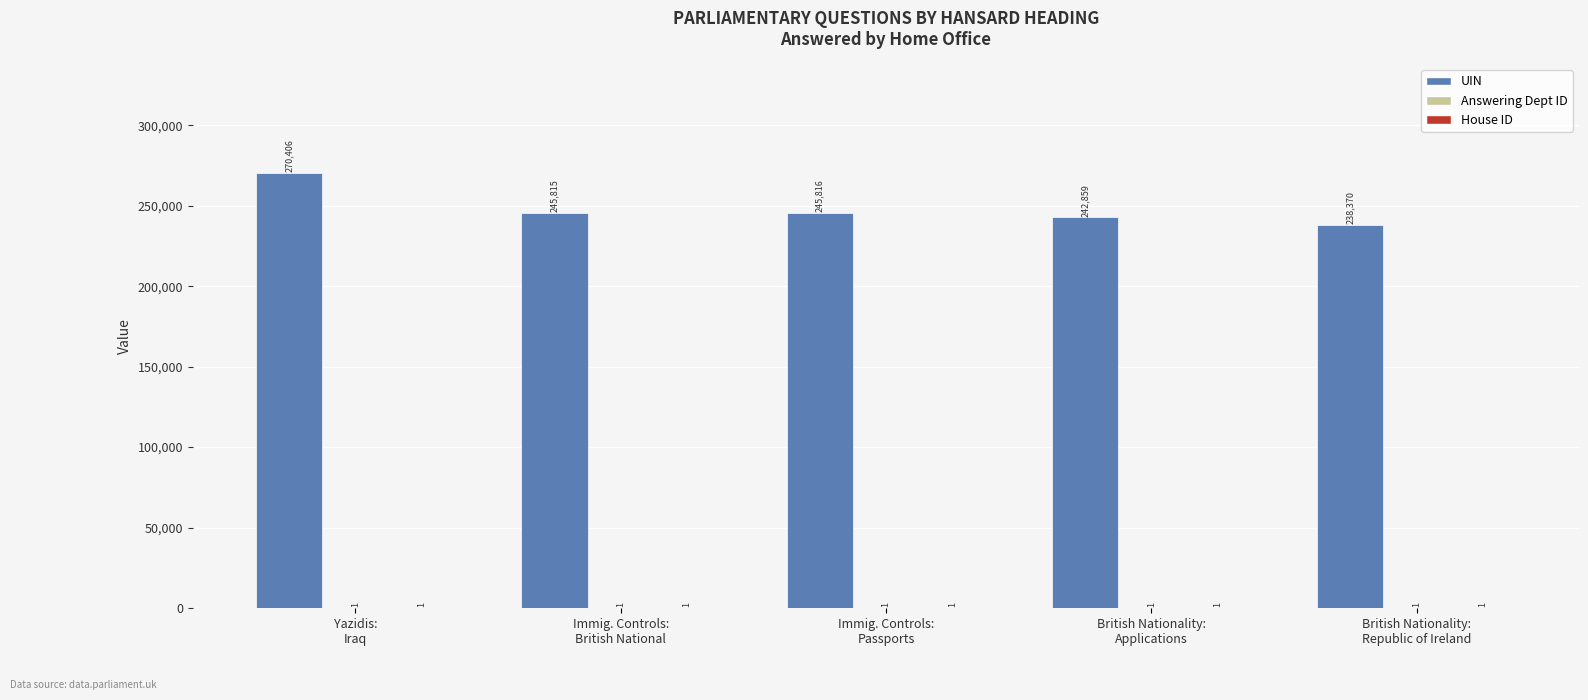

Which series has the largest total across all categories?

UIN